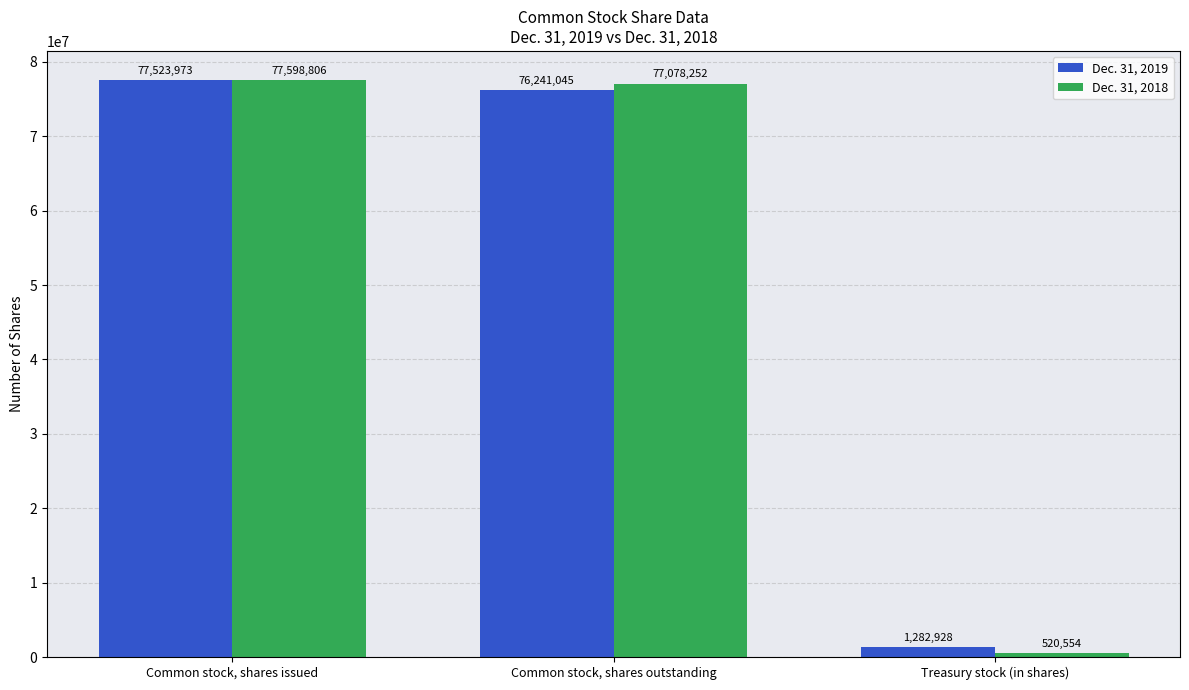

How many data points in Dec. 31, 2018 are less than 77078252?

1